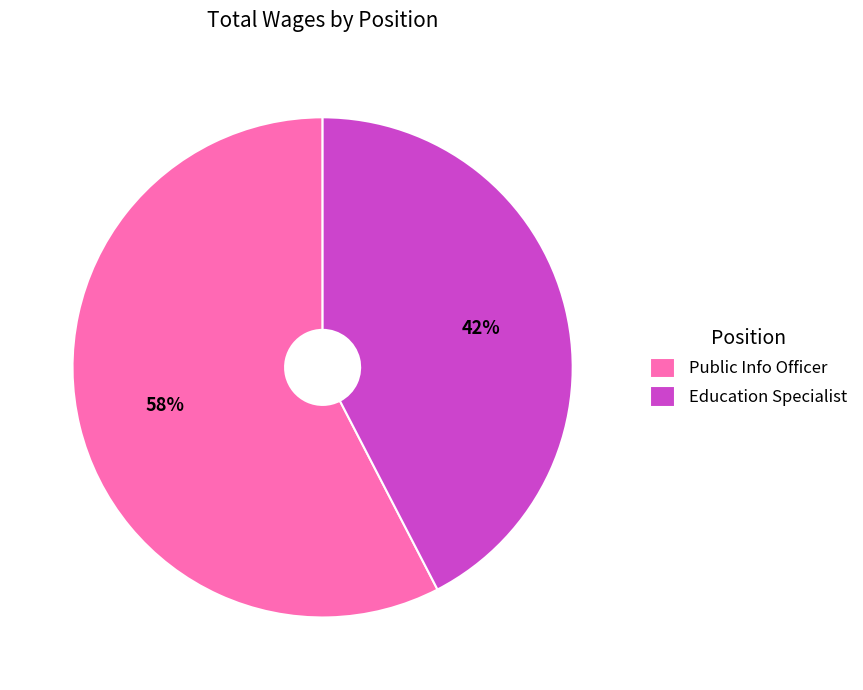

To the nearest percent, what is the combined percentage of Education Specialist and Public Info Officer?

100%